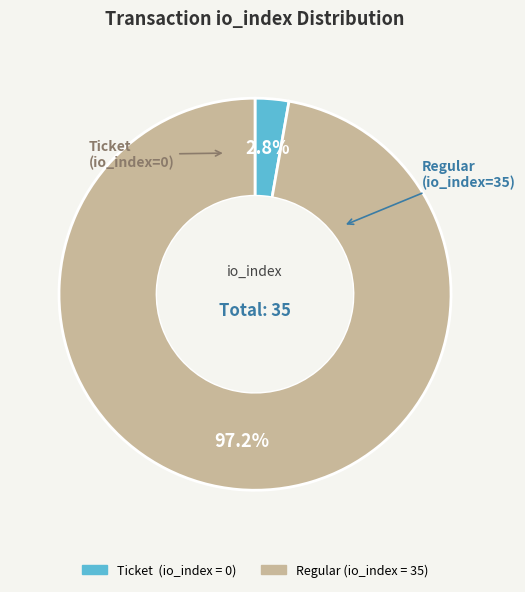

Does any single category account for the majority?

Yes